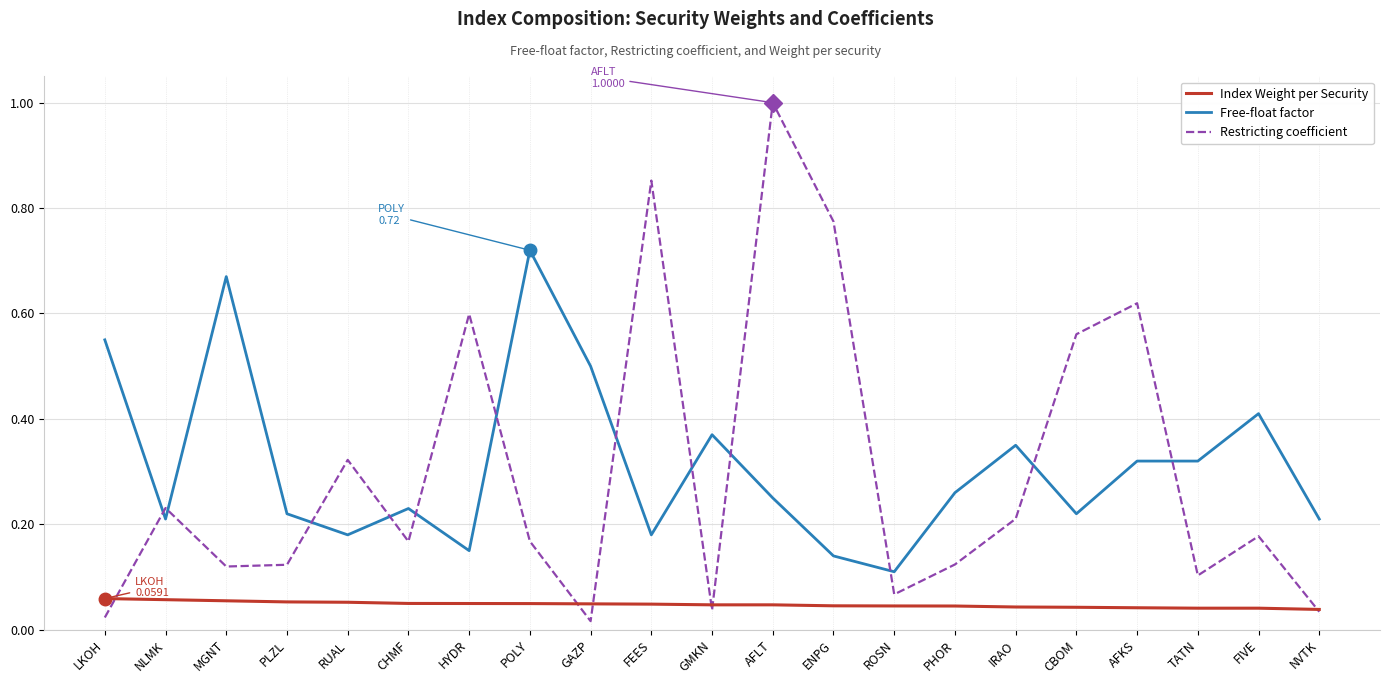

At which category does the chart reach its peak across all series?

AFLT